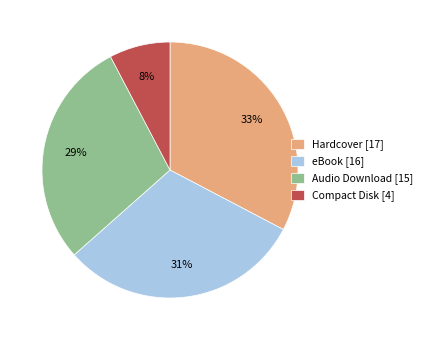

To the nearest percent, what is the combined percentage of Hardcover and eBook?

63%